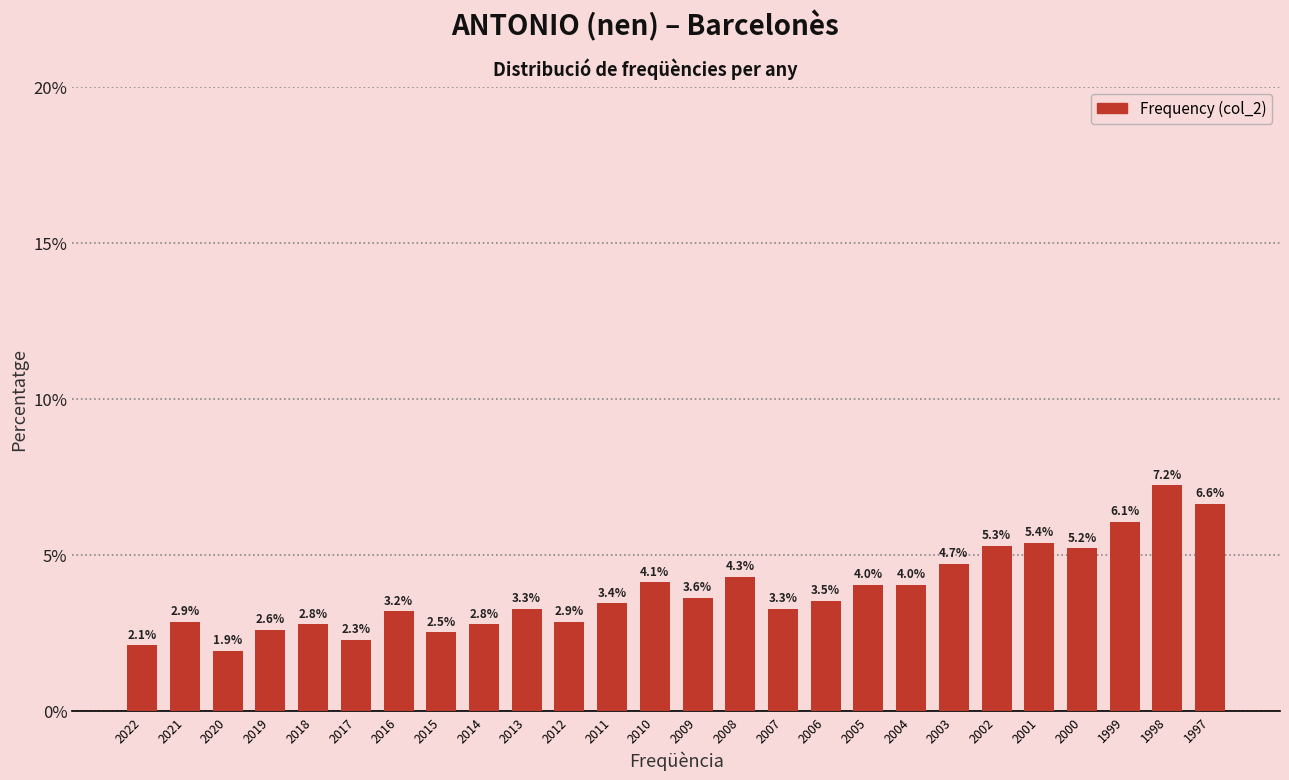

Reading left to right, transcribe all the data shown in this chart.

2022=2.1	2021=2.9	2020=1.9	2019=2.6	2018=2.8	2017=2.3	2016=3.2	2015=2.5	2014=2.8	2013=3.3	2012=2.9	2011=3.4	2010=4.1	2009=3.6	2008=4.3	2007=3.3	2006=3.5	2005=4.0	2004=4.0	2003=4.7	2002=5.3	2001=5.4	2000=5.2	1999=6.1	1998=7.2	1997=6.6